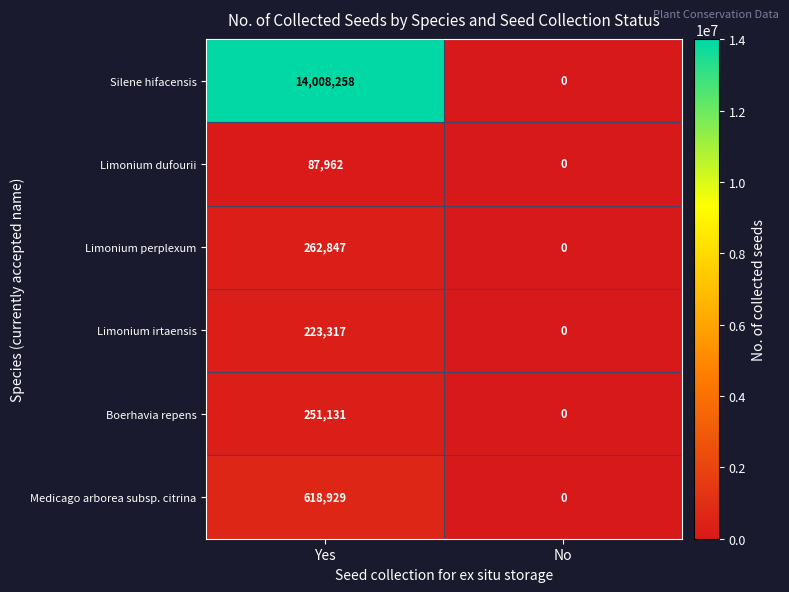

Rank the series by their maximum value, from lowest to highest.

Limonium dufourii, Limonium irtaensis, Boerhavia repens, Limonium perplexum, Medicago arborea subsp. citrina, Silene hifacensis